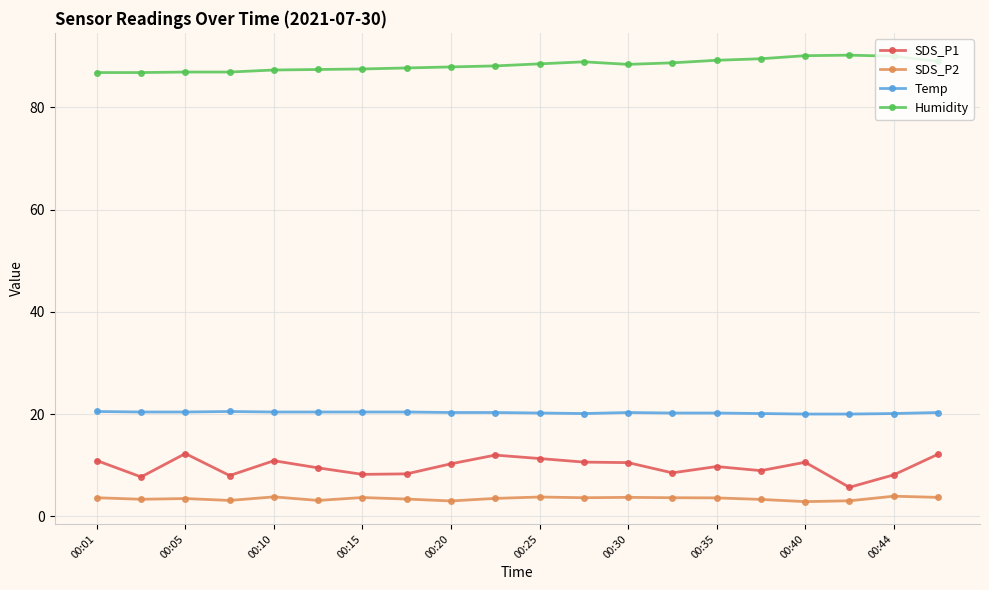

What is the value of the SDS_P2 point at the 13th from the left?

3.7